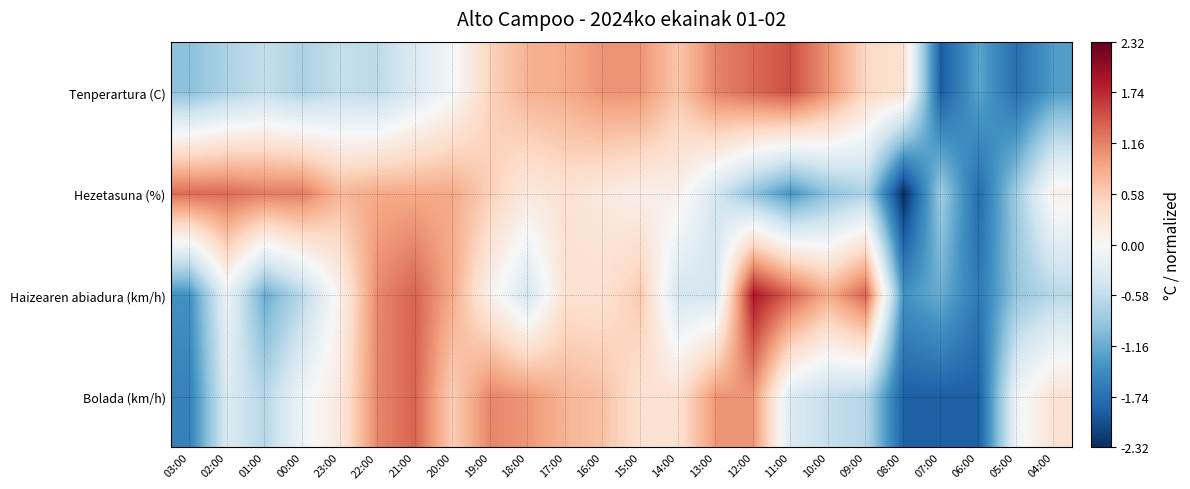

Between 23:00 and 15:00, which is larger?

15:00